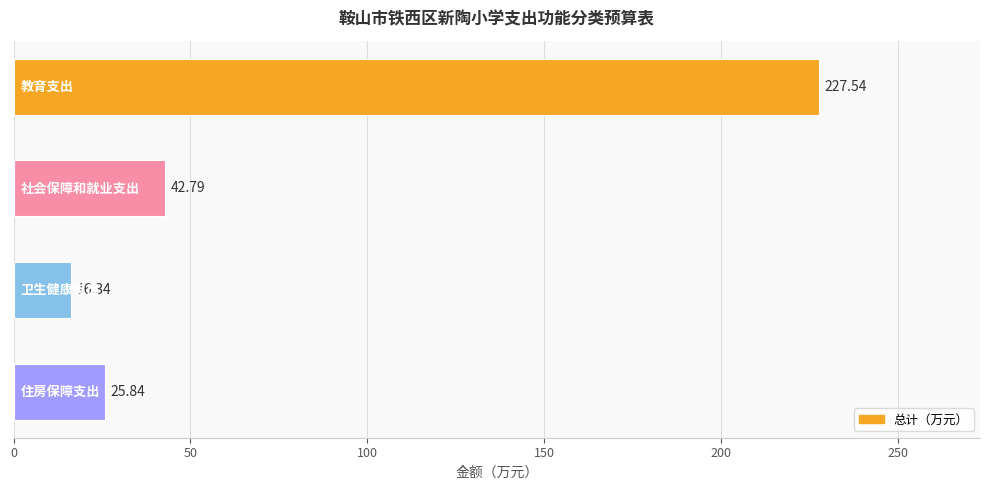

What is the difference between the maximum and minimum values?

211.2